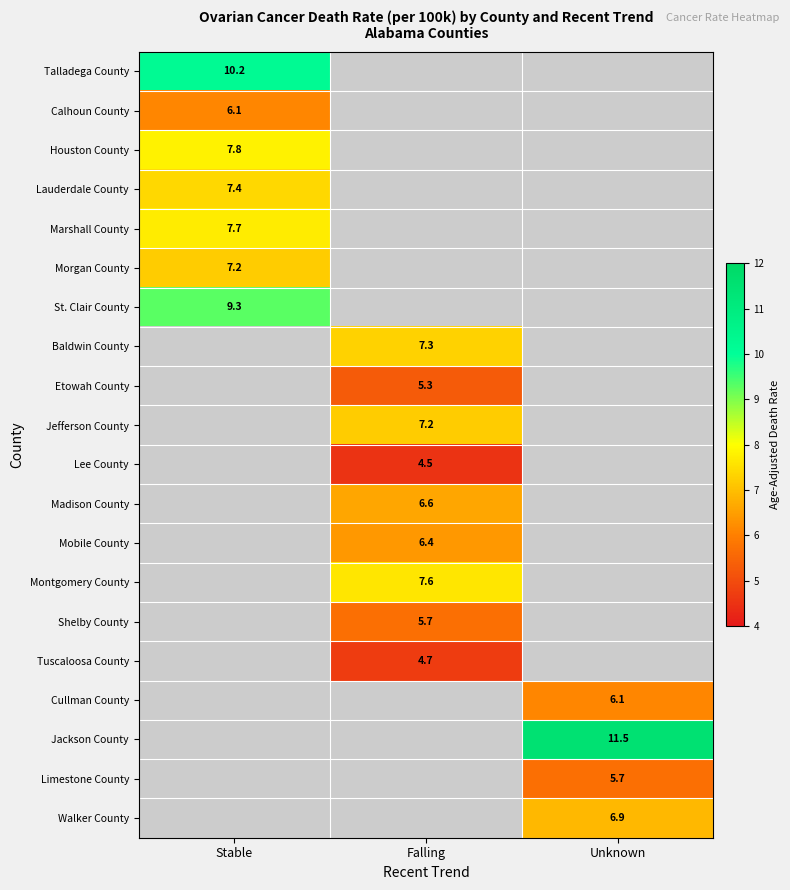

Which has a higher value, Stable or Unknown?

Unknown